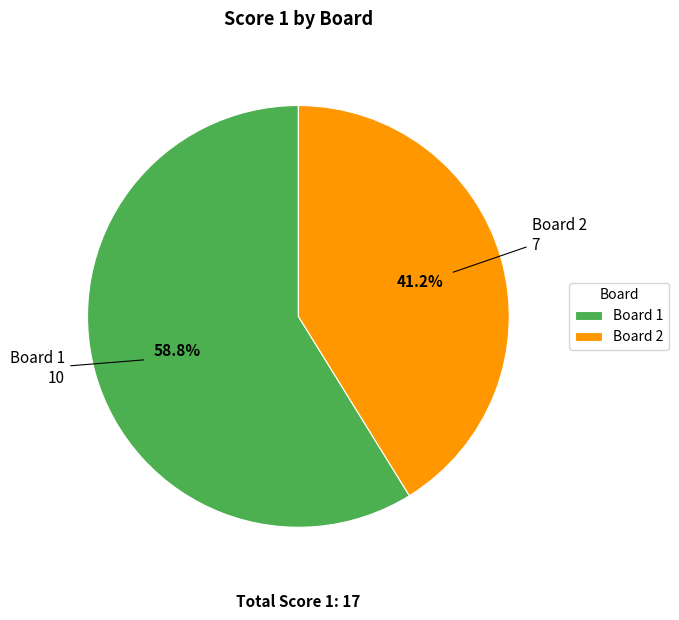

Does Board 2 represent more than half of the total?

No